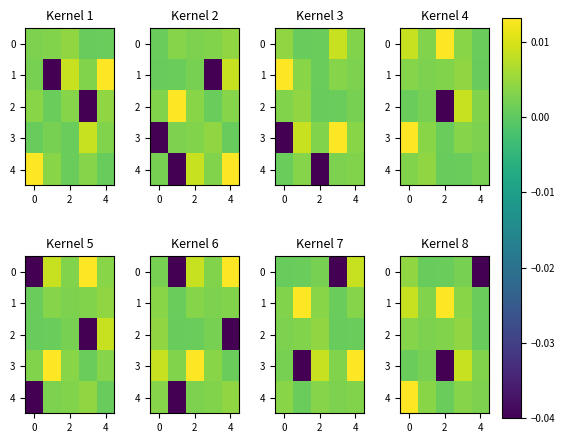

Which category has the lowest value across all series?

6